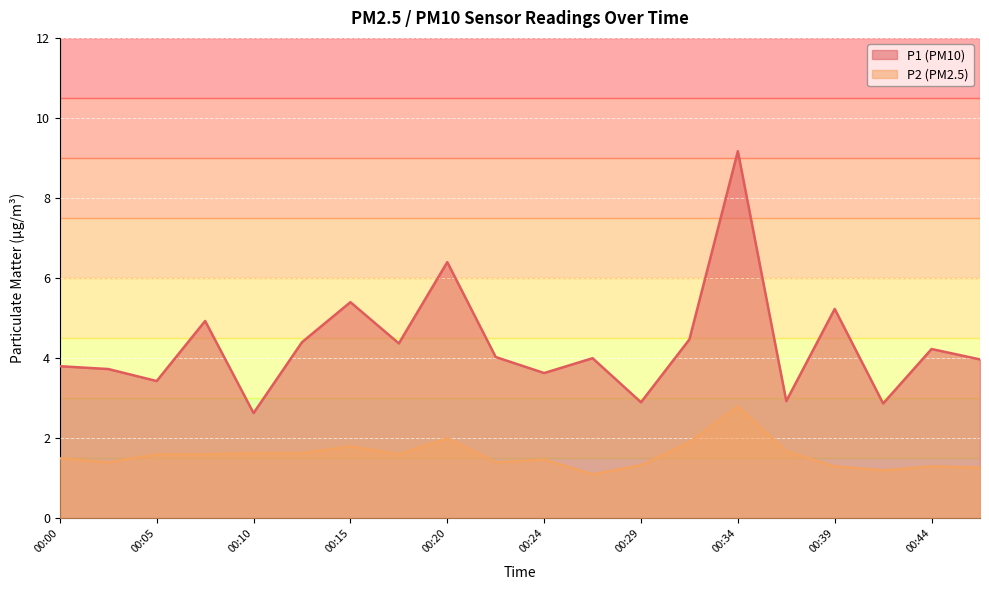

List the labels in order of P1 value, smallest first.

00:10, 00:42, 00:29, 00:37, 00:05, 00:24, 00:03, 00:00, 00:46, 00:27, 00:22, 00:44, 00:17, 00:12, 00:32, 00:07, 00:39, 00:15, 00:20, 00:34